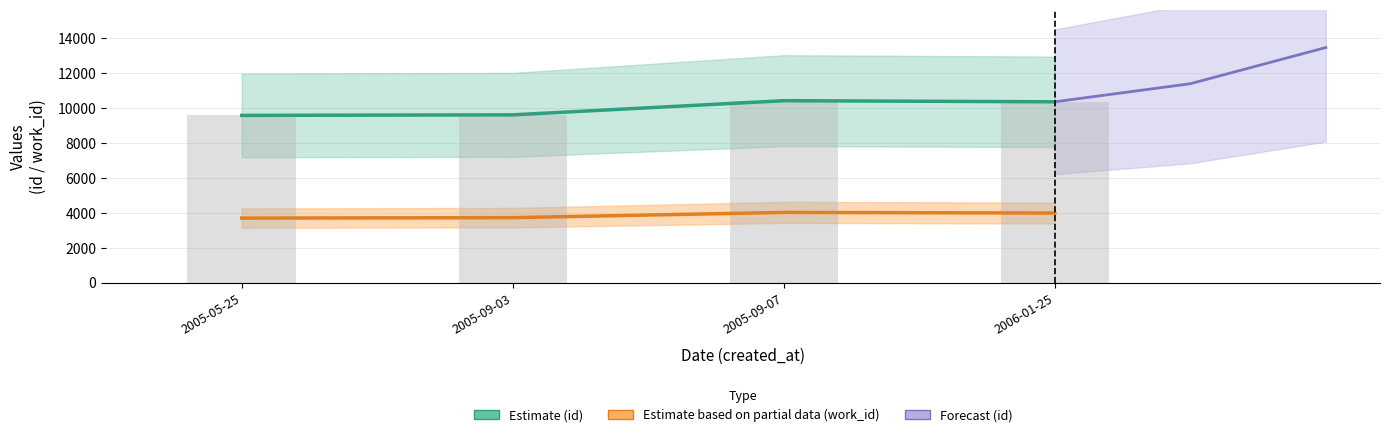

The id series shows 3189 at 2005-09-03. True or false?

False